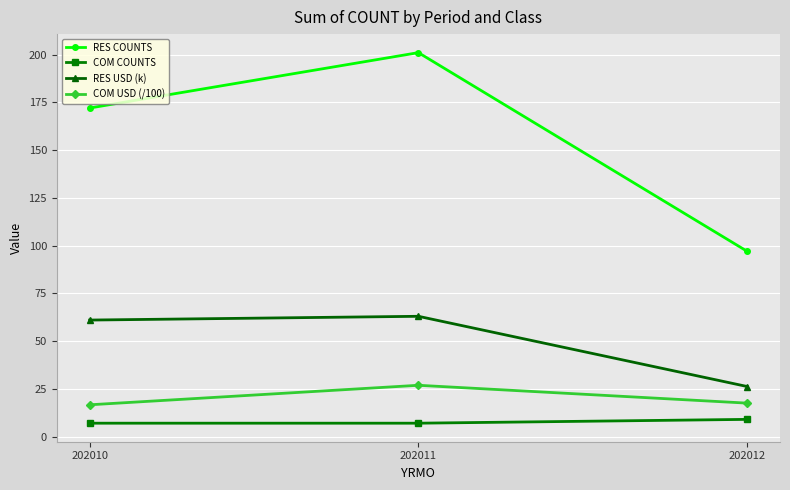

What is the greatest value displayed?

201.0